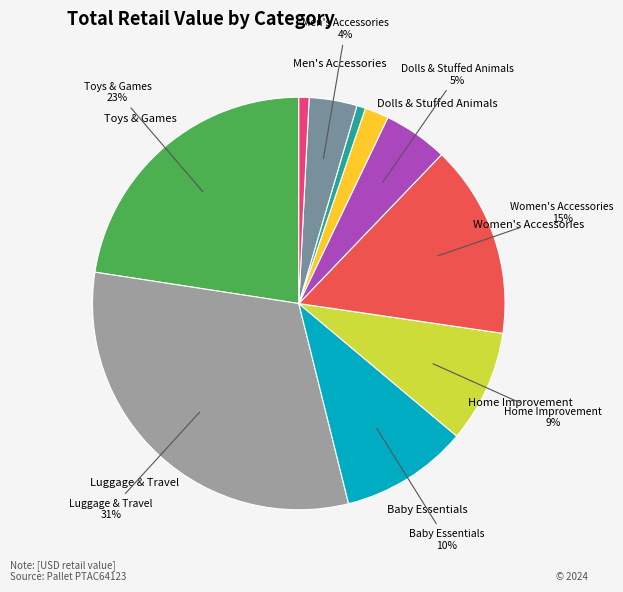

To the nearest percent, what is the average slice percentage?

10%